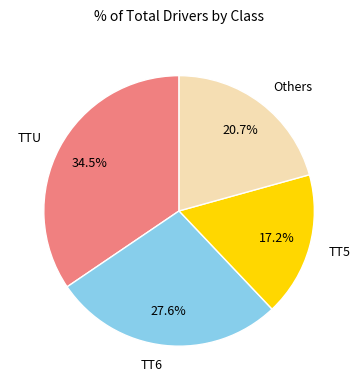

Which has a higher value, Others or TT5?

Others